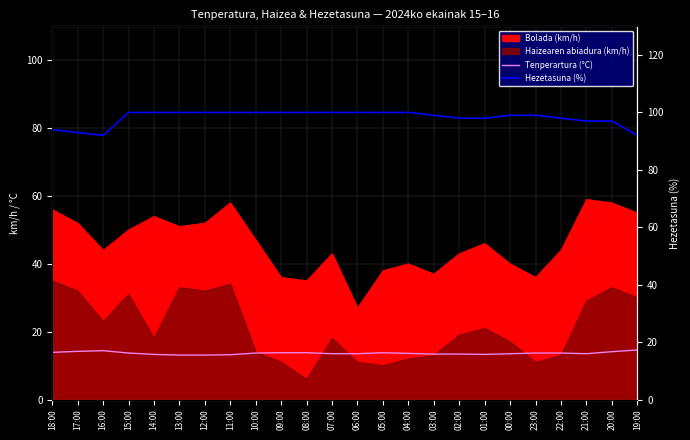

In Hezetasuna (%), how many points are lower than both neighbors (excluding endpoints)?

1